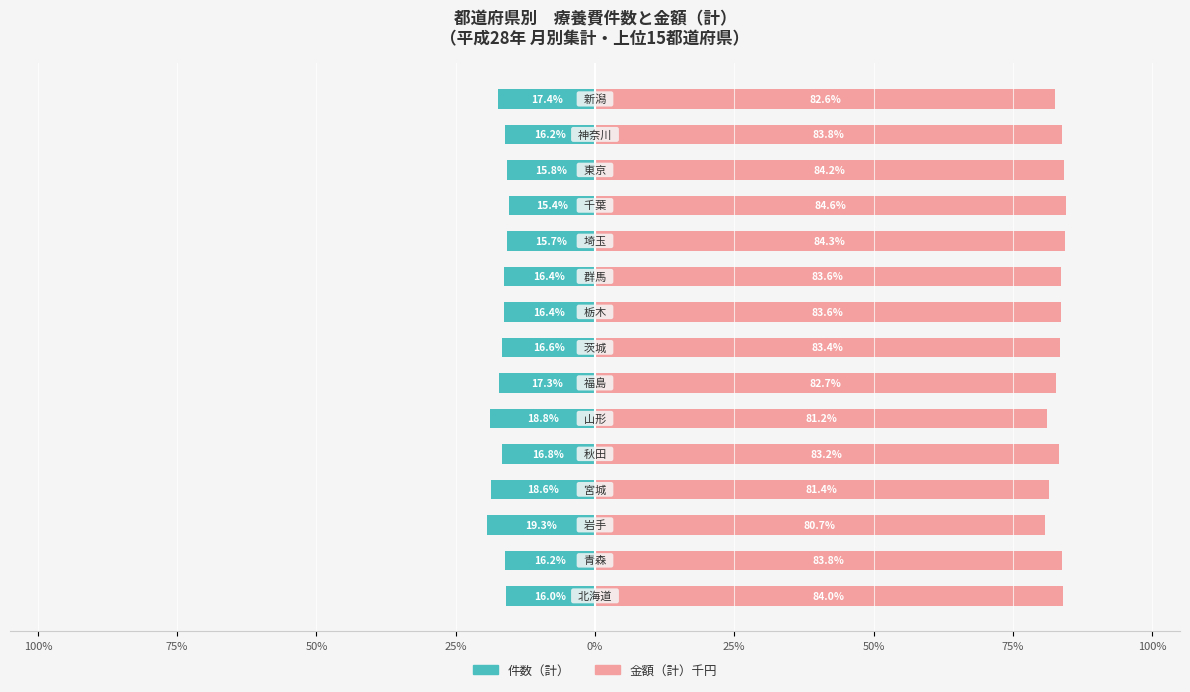

Is the value of 件数（計） at 13 greater than the value of 金額（計）千円 at 25%?

No